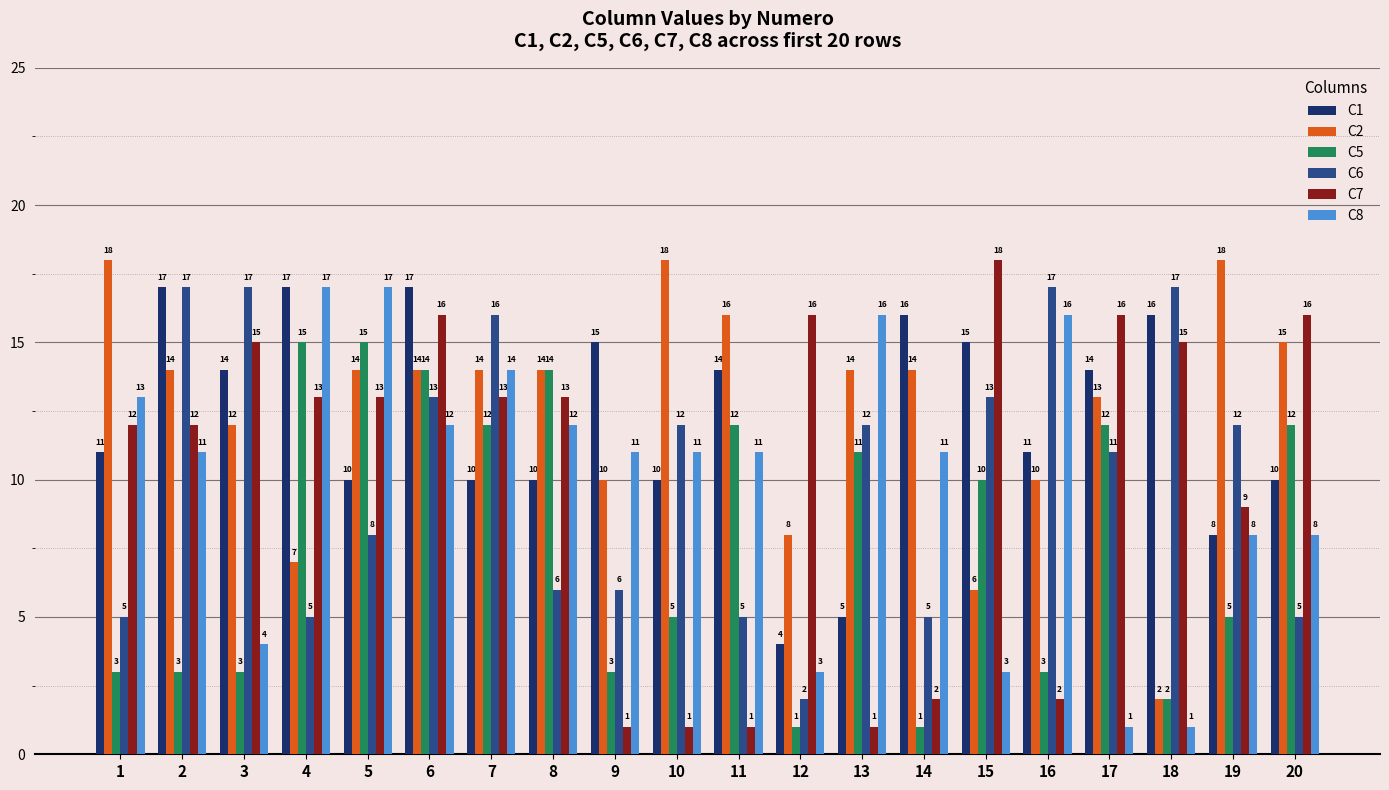

What is the minimum value for C2?

2